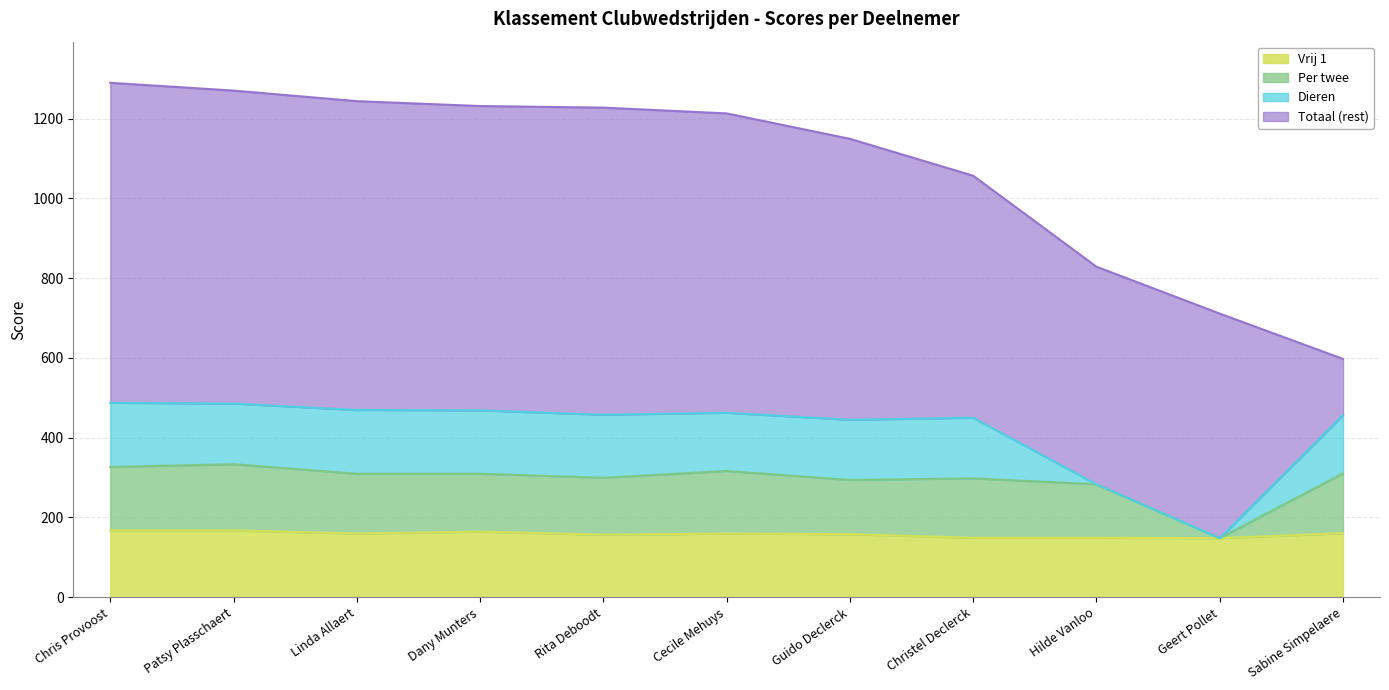

What is the sum of all Per twee values?

3228.5